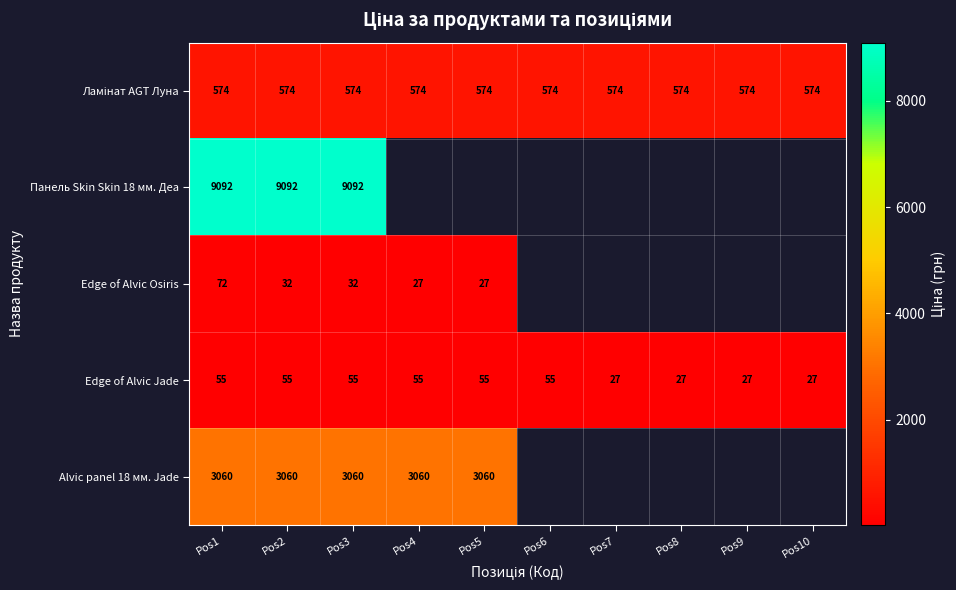

True or false: Edge of Alvic Jade has a value of 54.8 at Pos4.

True